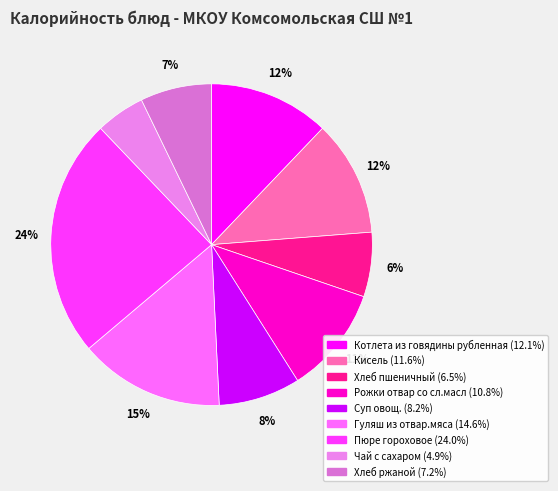

How many slices are in this pie chart?

9